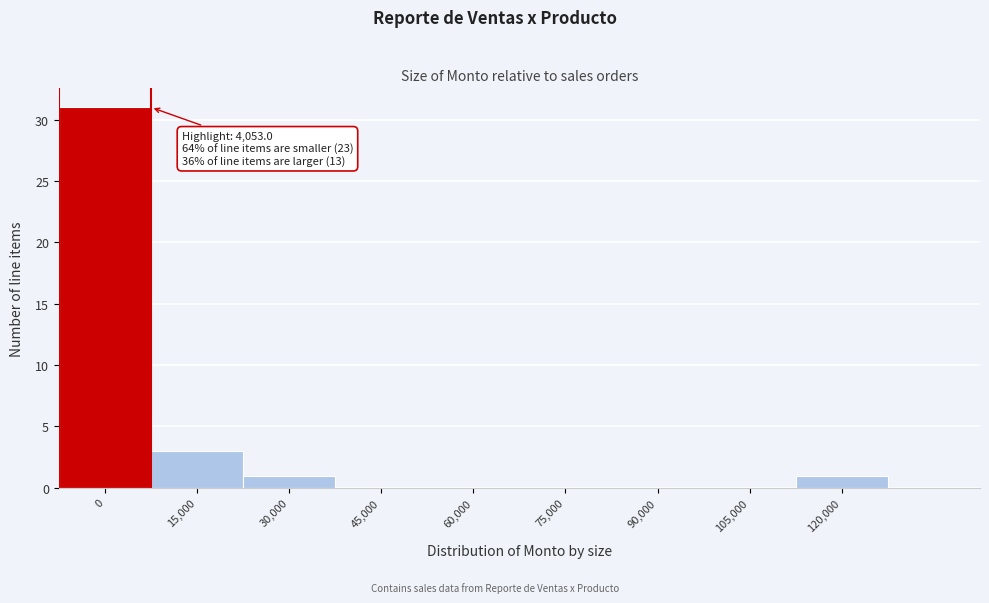

Reading left to right, transcribe all the data shown in this chart.

0=31	15,000=3	30,000=1	45,000=0	60,000=0	75,000=0	90,000=0	105,000=0	120,000=1